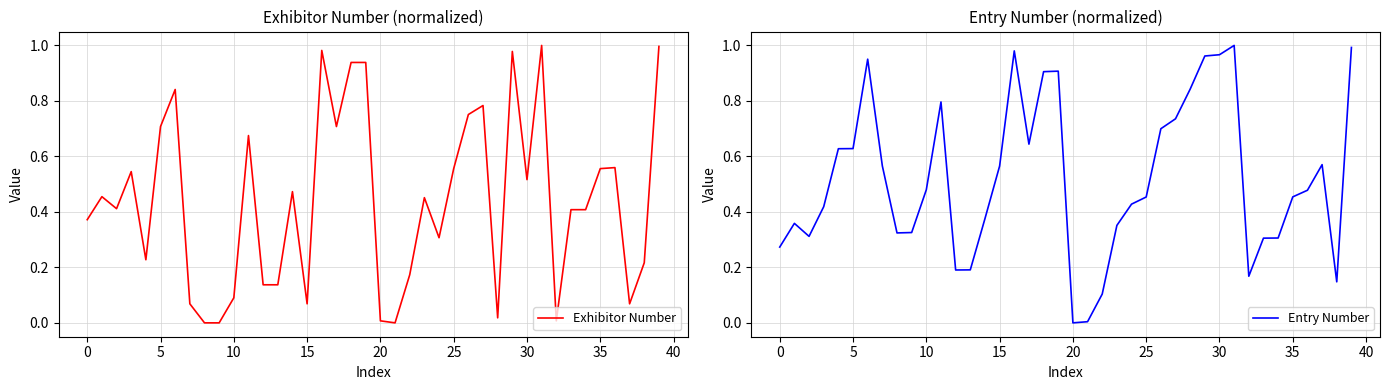

The value of Exhibitor Number at 0 is 0.6. True or false?

False